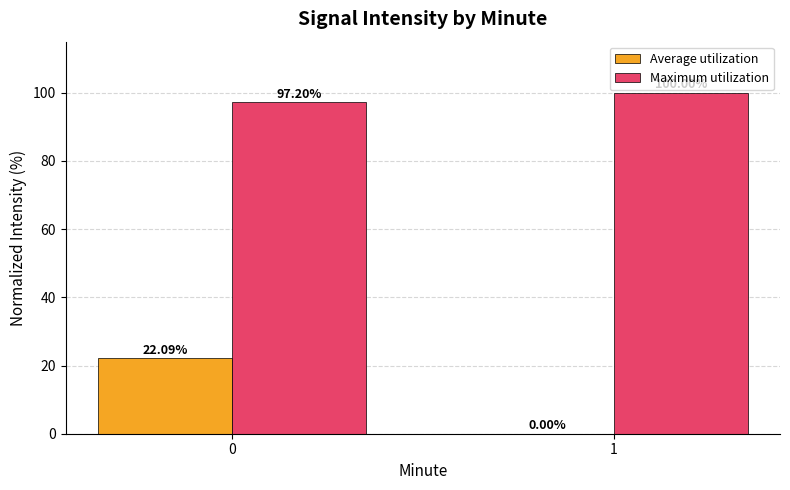

What are all the series names shown in the legend?

Average utilization, Maximum utilization